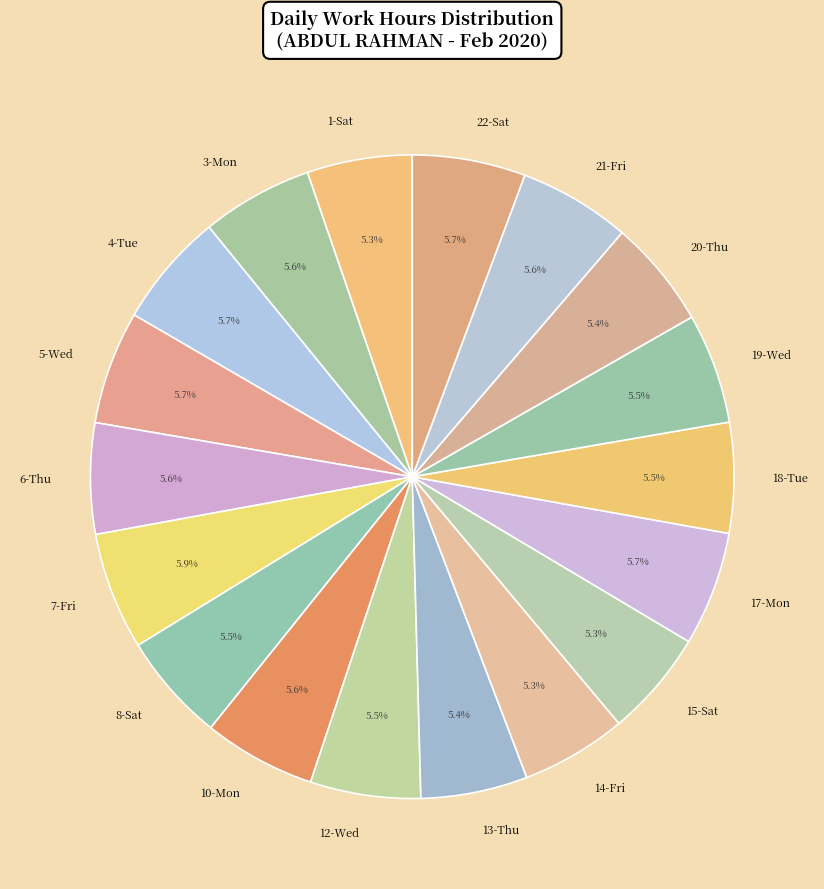

How many slices are in this pie chart?

18